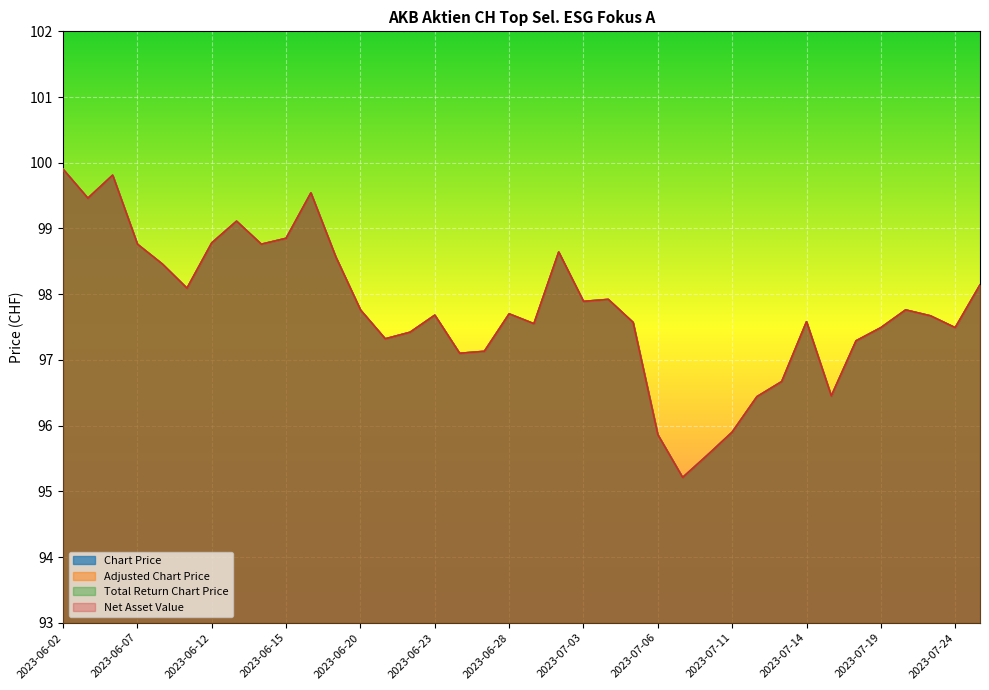

What is the sum of all Adjusted Chart Price values?

3715.3